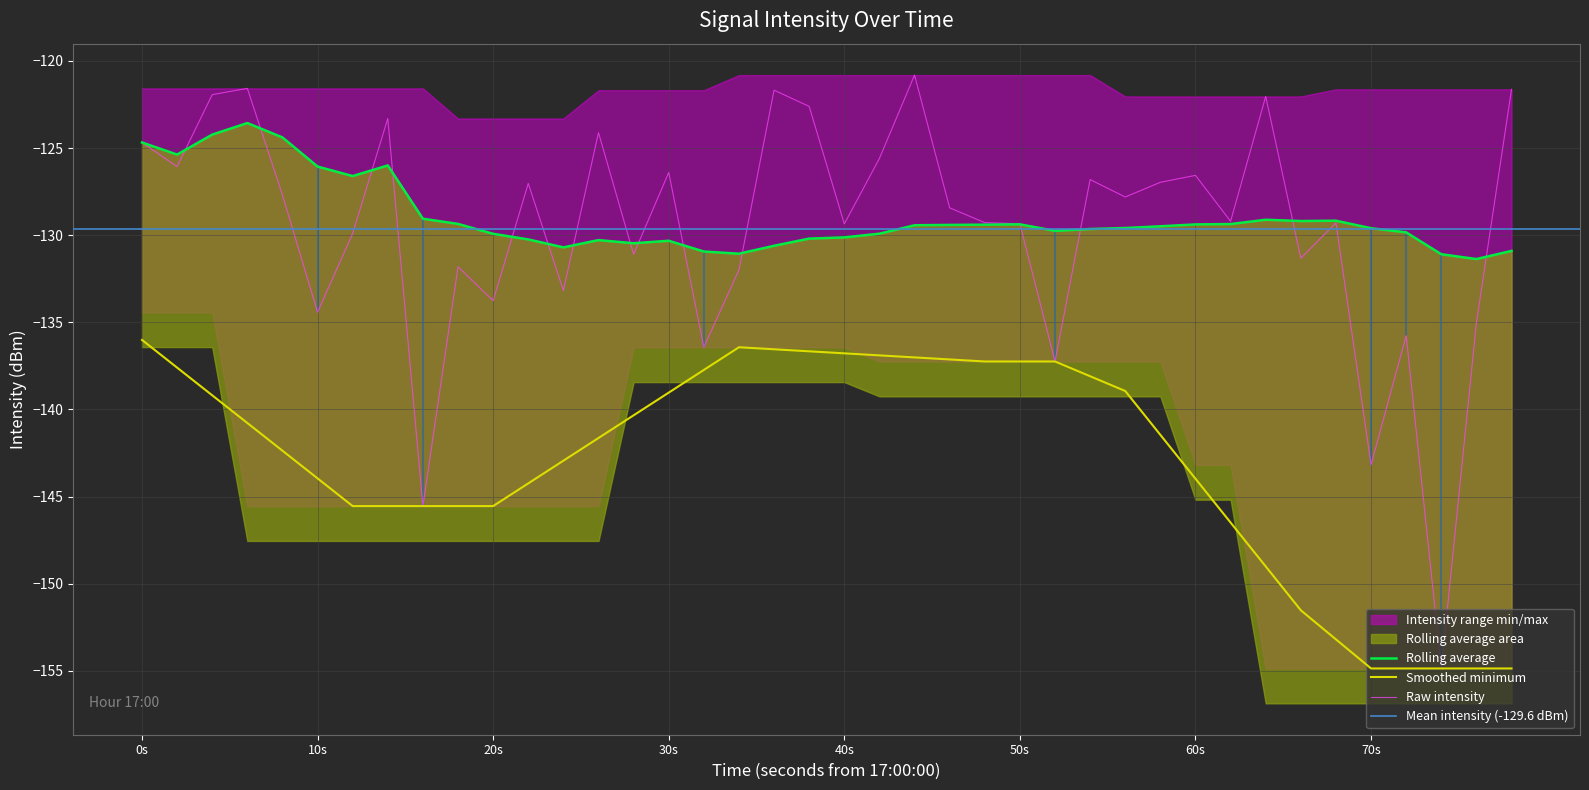

At how many categories does at least one series exceed -141?

40